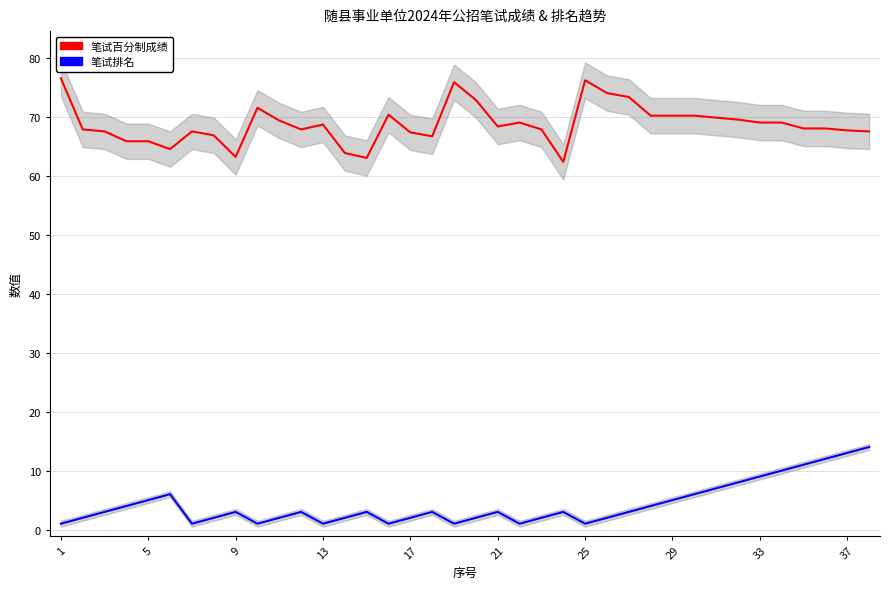

How many series are shown in this chart?

2